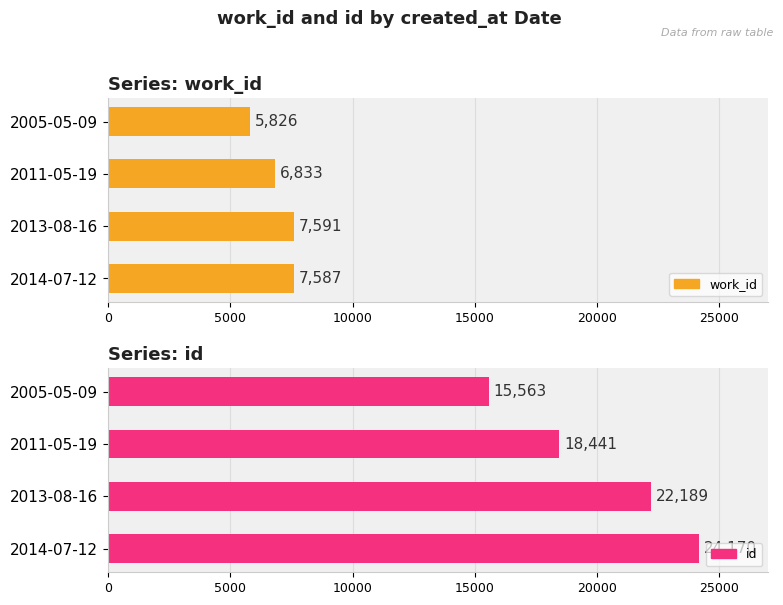

What value does the work_id series have at 2005-05-09?

5826